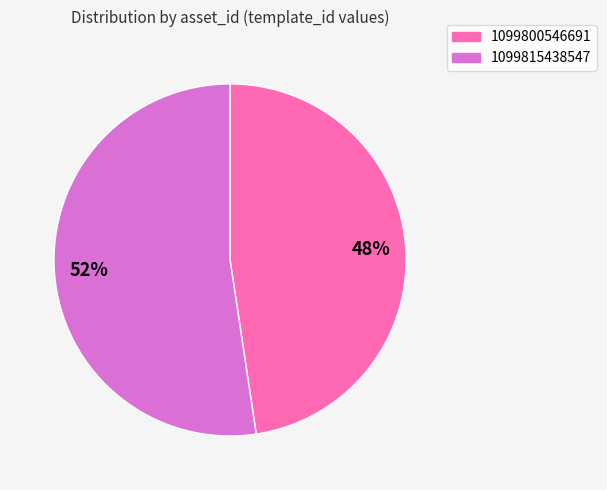

To the nearest percent, what is the average slice percentage?

50%